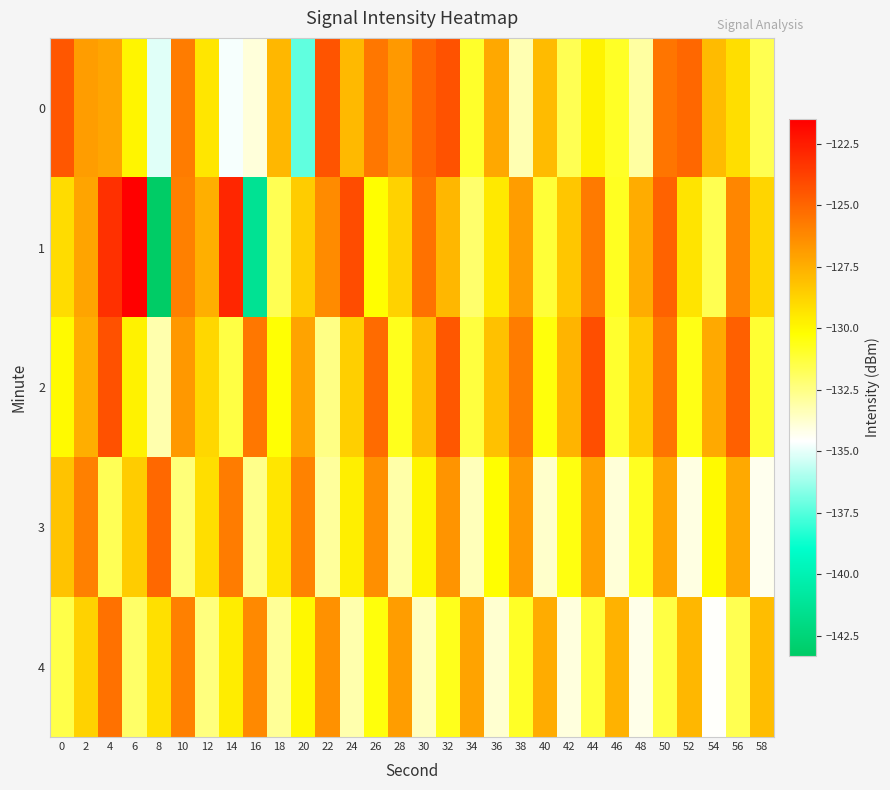

Which series has the largest total across all categories?

2